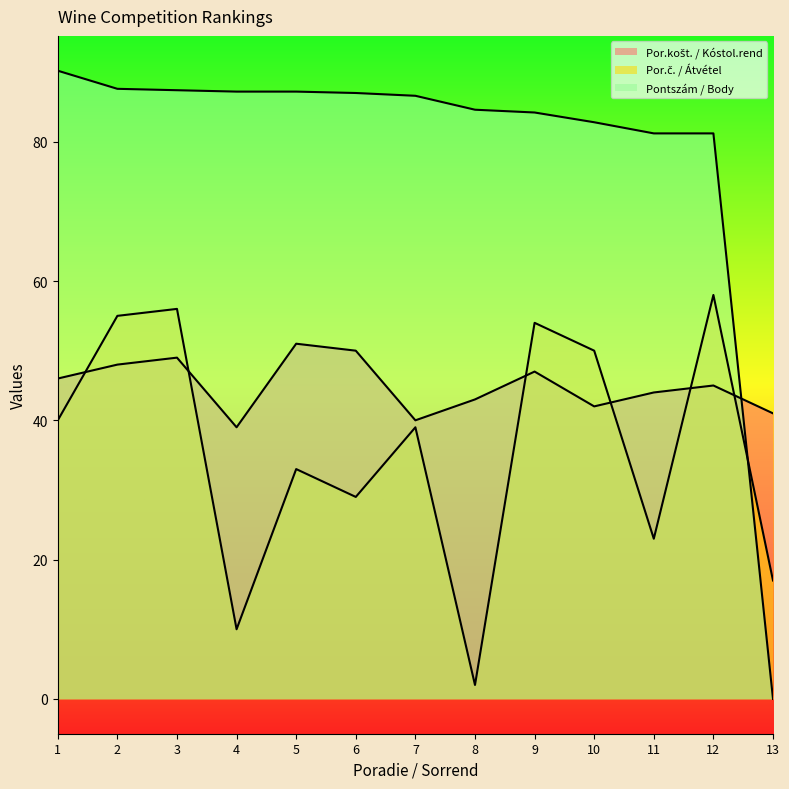

How many categories are shown in the chart?

13